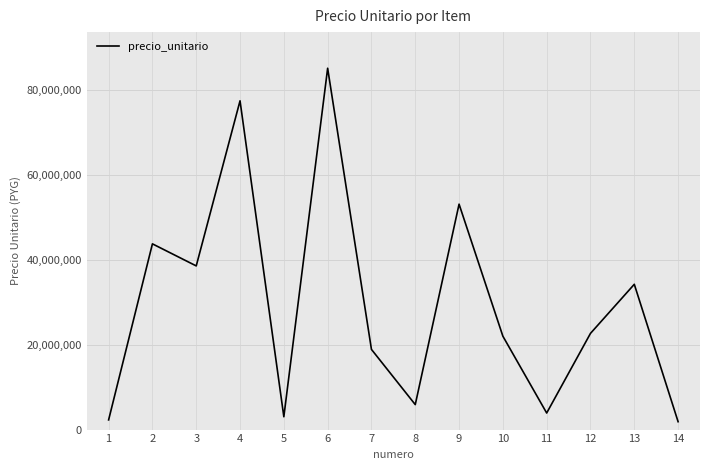

Which label corresponds to the largest value in the chart?

6